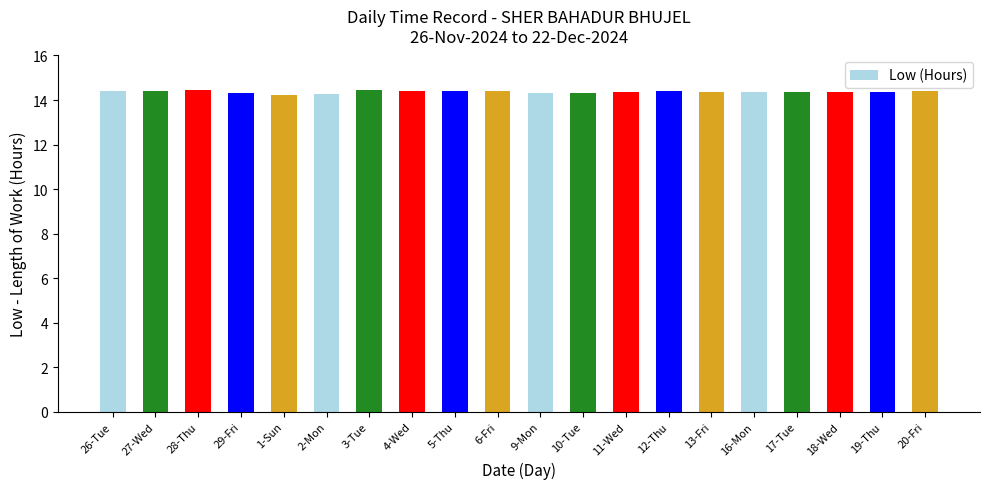

How many values are between 14 and 15?

20